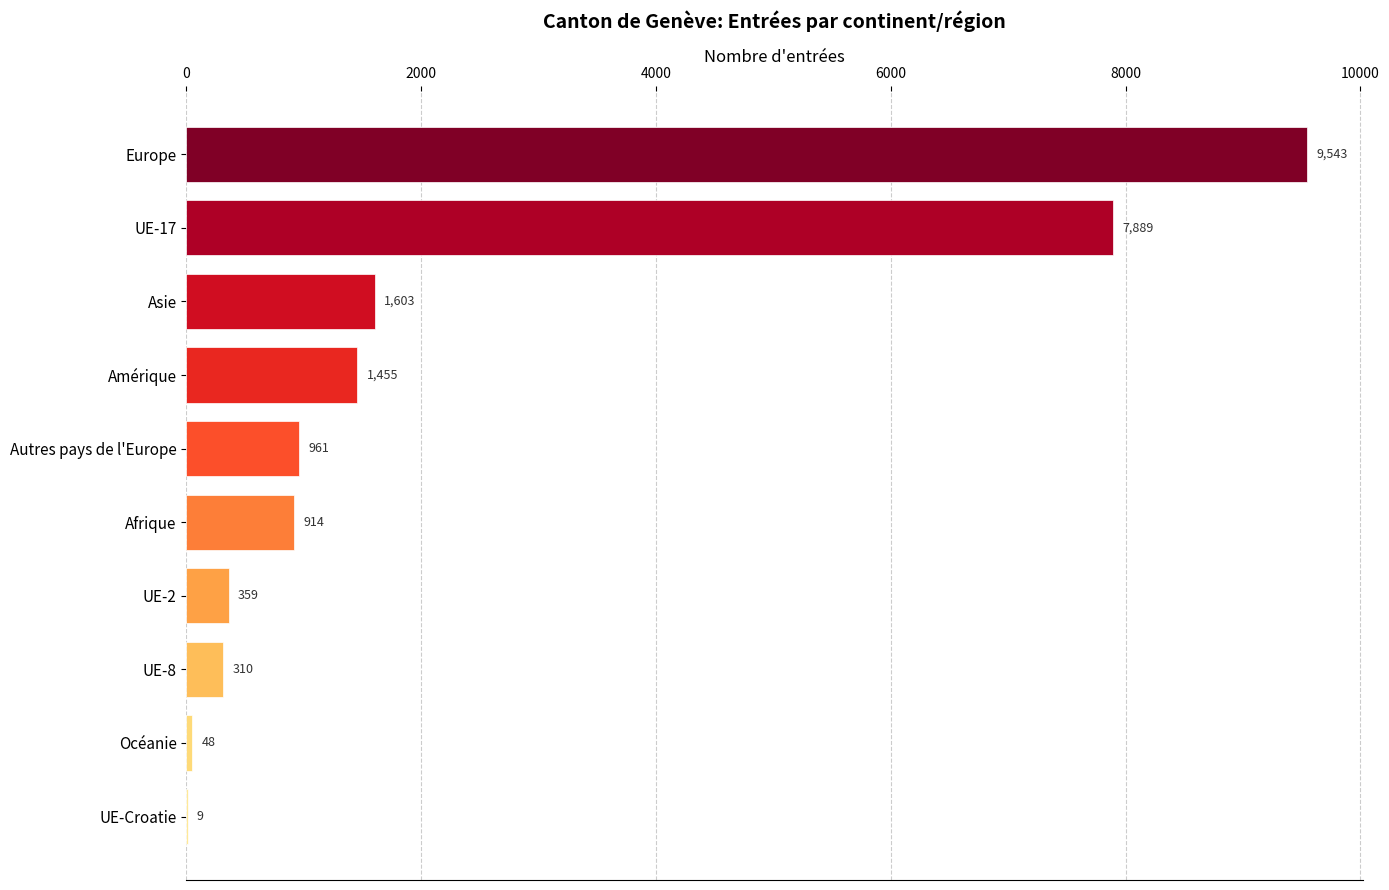

Does the chart contain any negative values?

No